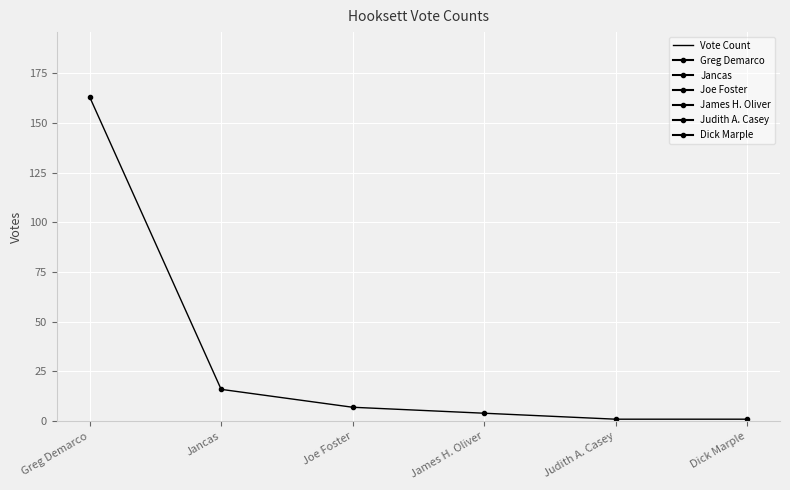

Reading right to left, transcribe all the data shown in this chart.

1	1	4	7	16	163